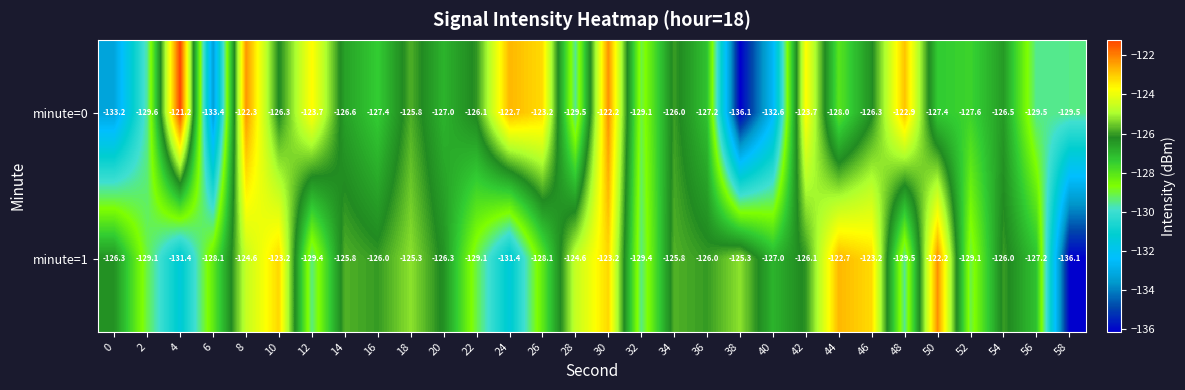

What is the difference between the second highest and minimum values in the minute=1 series?

13.4